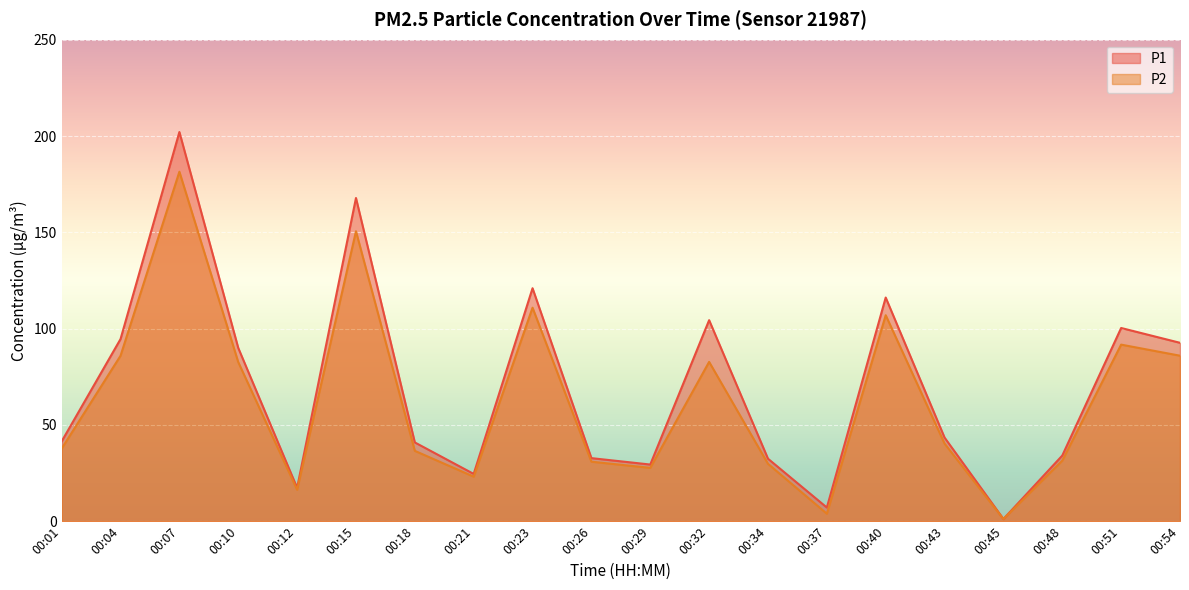

Which series changed the most between 00:40 and 00:45?

P1